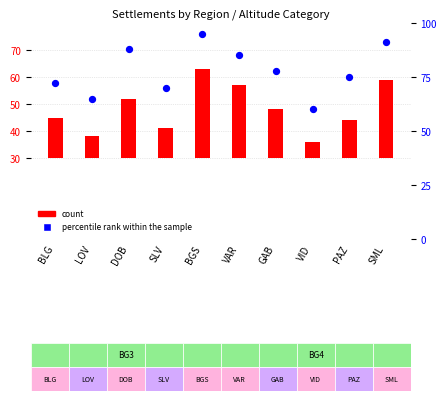

At which category is the sum across all series the highest?

BGS